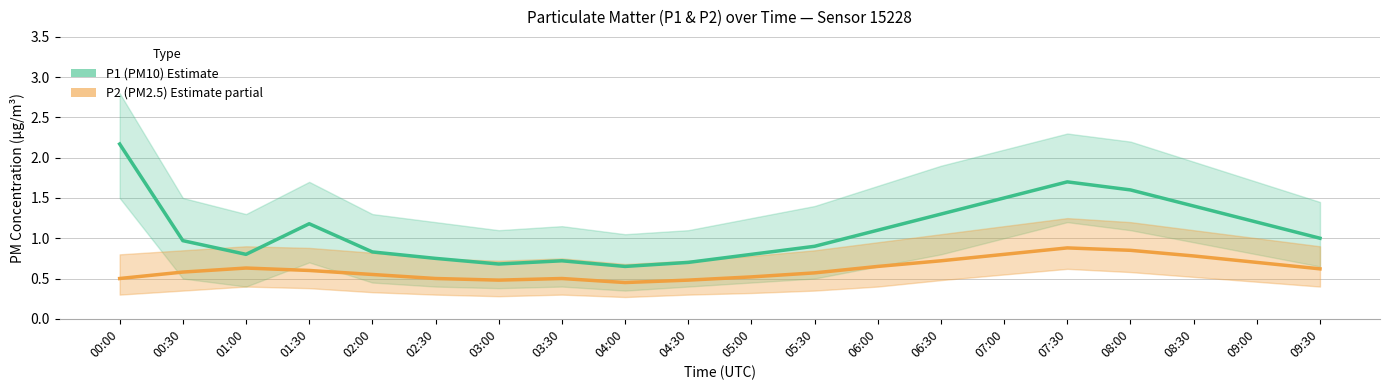

True or false: P1 (Estimate) and P2 (Estimate partial) intersect in this chart.

False